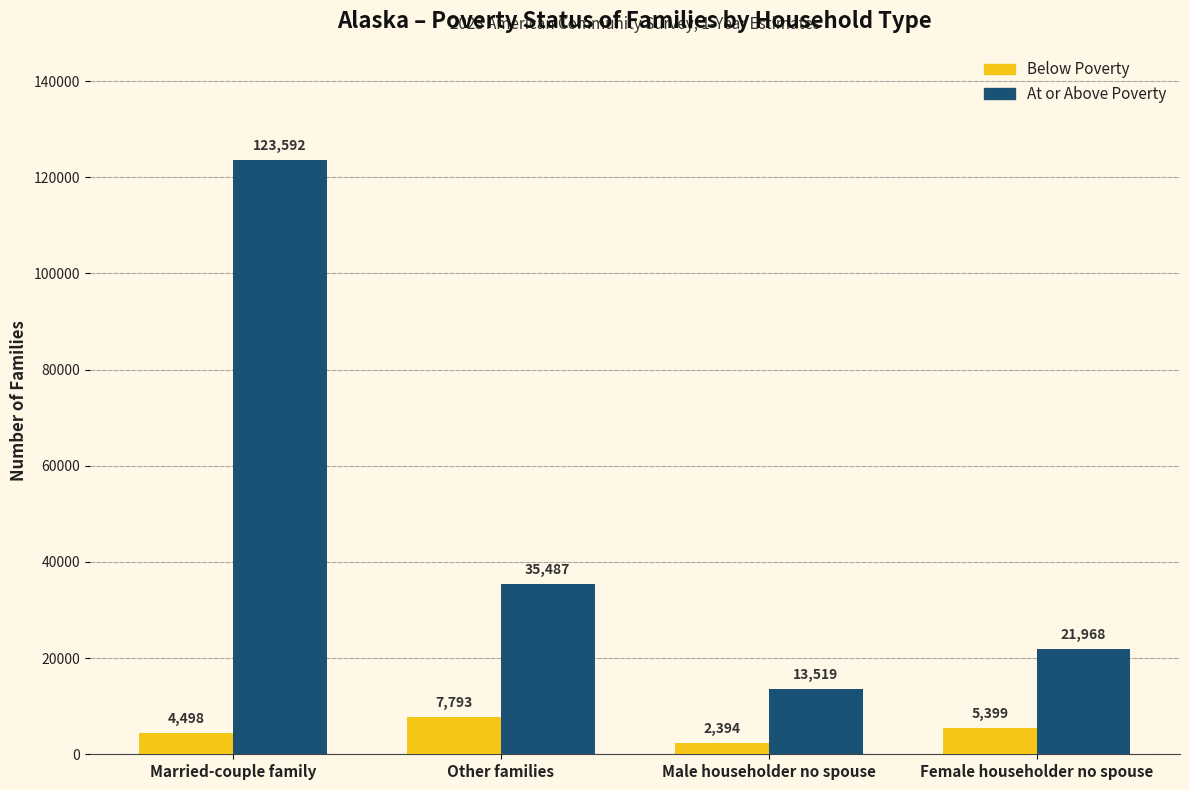

What is the label of the 2nd bar from the right?

Male householder no spouse